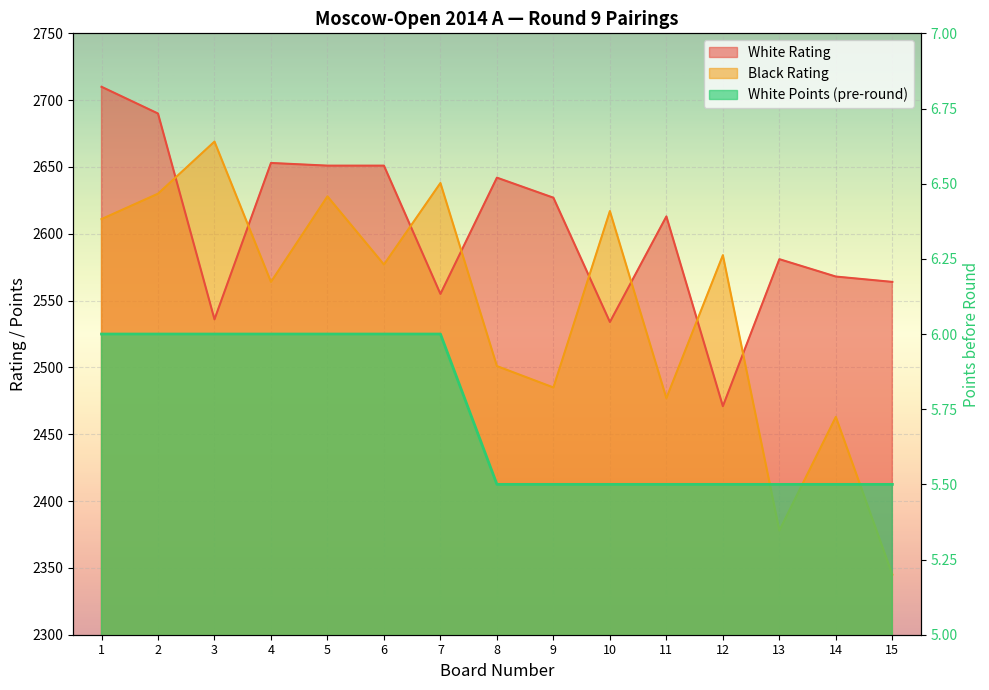

What is the sum of the White Points values at 6 and 12?

11.5